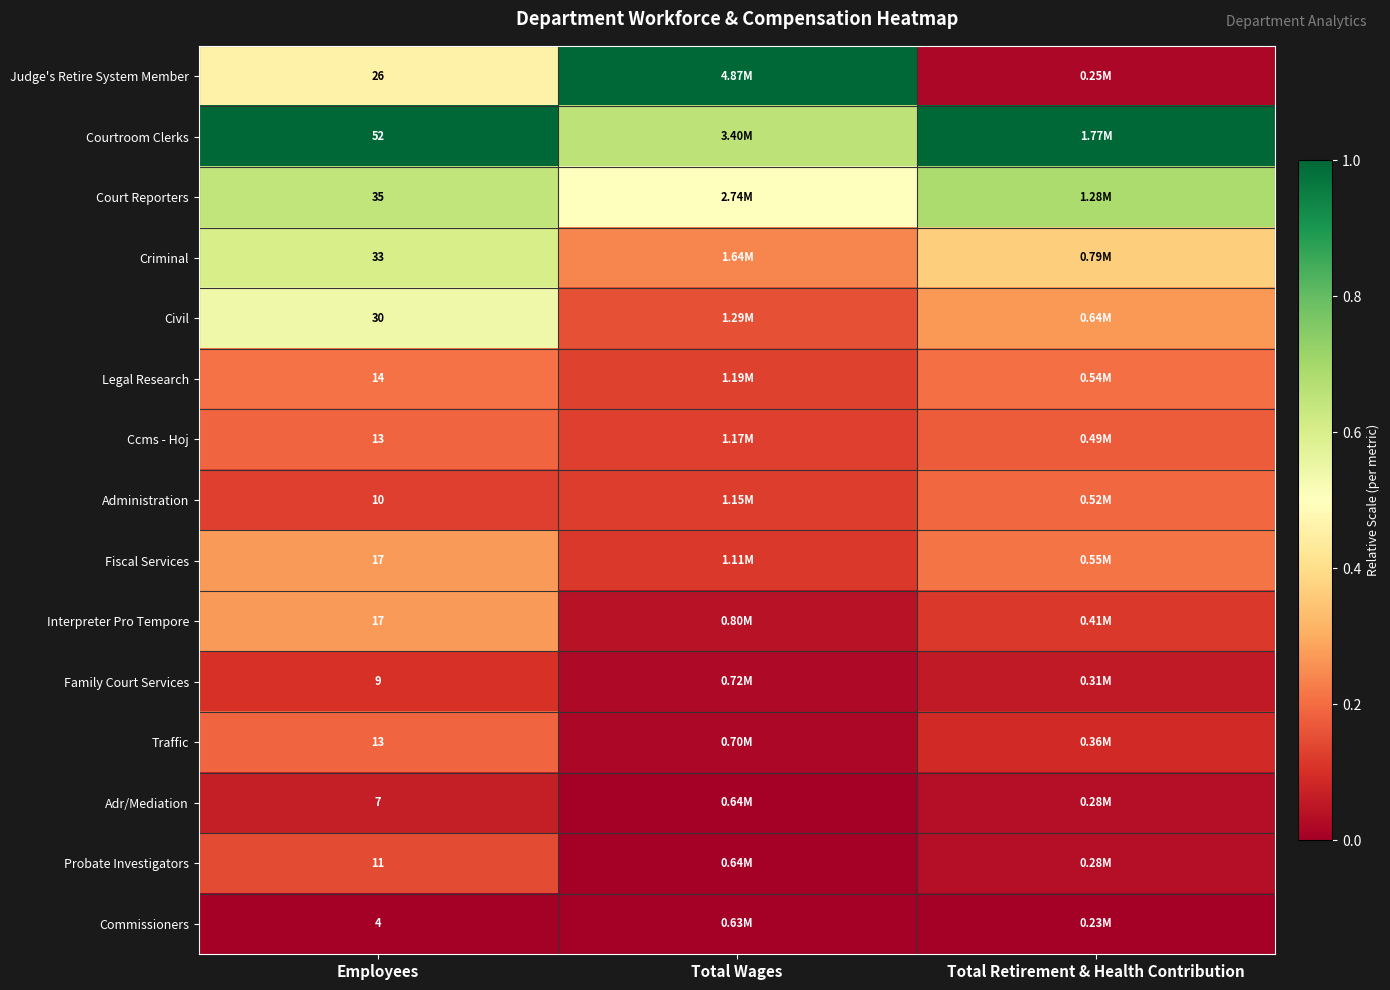

Which has a higher value, Total Wages or Employees?

Total Wages